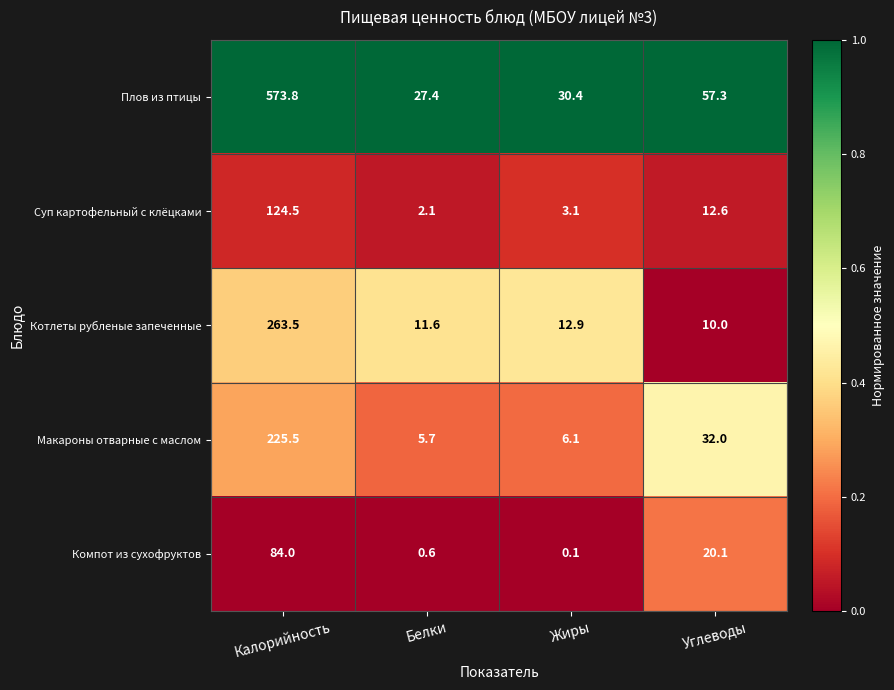

The value of Котлеты рубленые запеченные at Углеводы is 10.0. True or false?

True